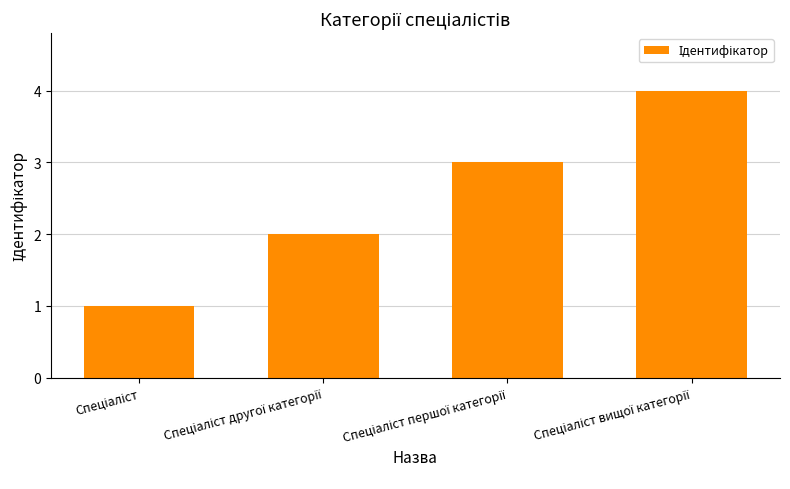

What is the difference between the maximum and minimum values?

3